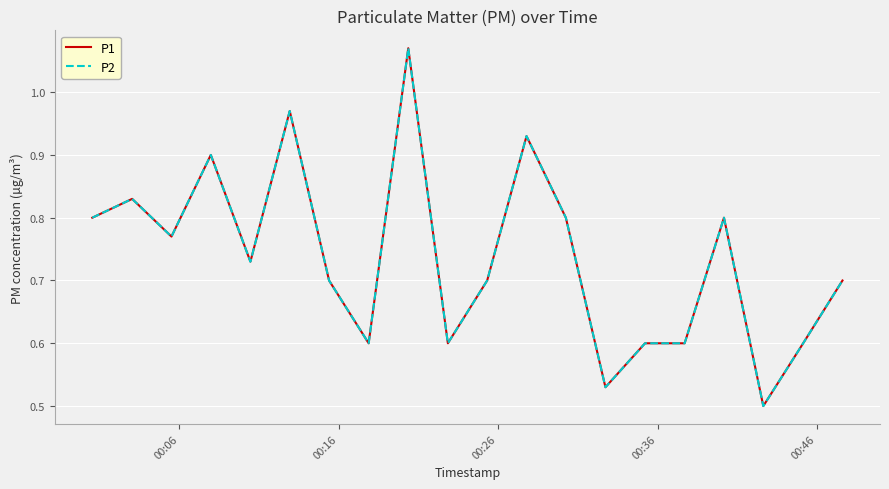

True or false: P1 and P2 intersect in this chart.

False